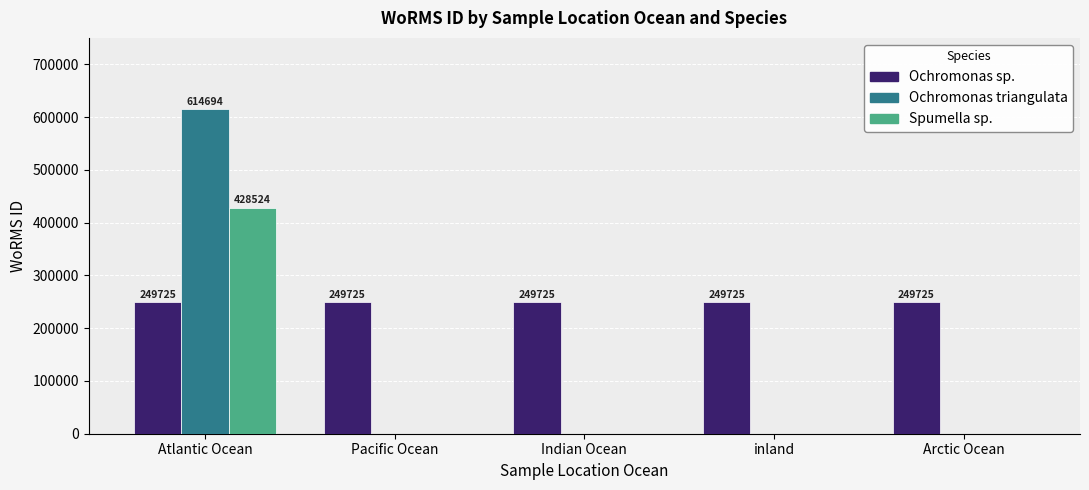

Which series has the largest total across all categories?

Ochromonas sp.